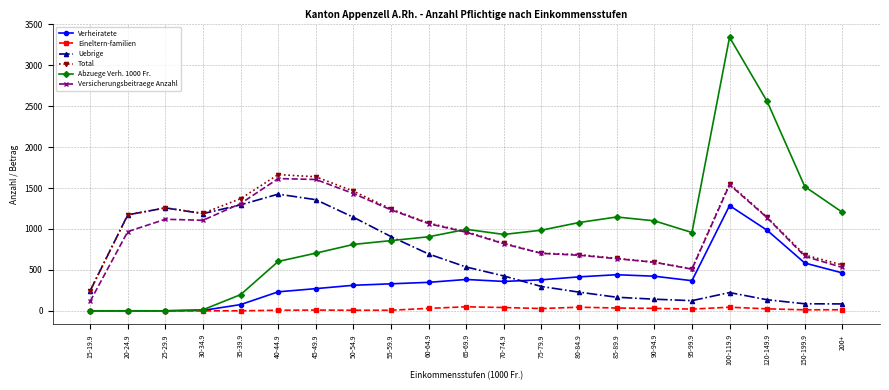

List the series in order of their peak value, highest first.

Abzuege Verh. 1000 Fr., Total, Versicherungsbeitraege Anzahl, Uebrige, Verheiratete, Eineltern-familien